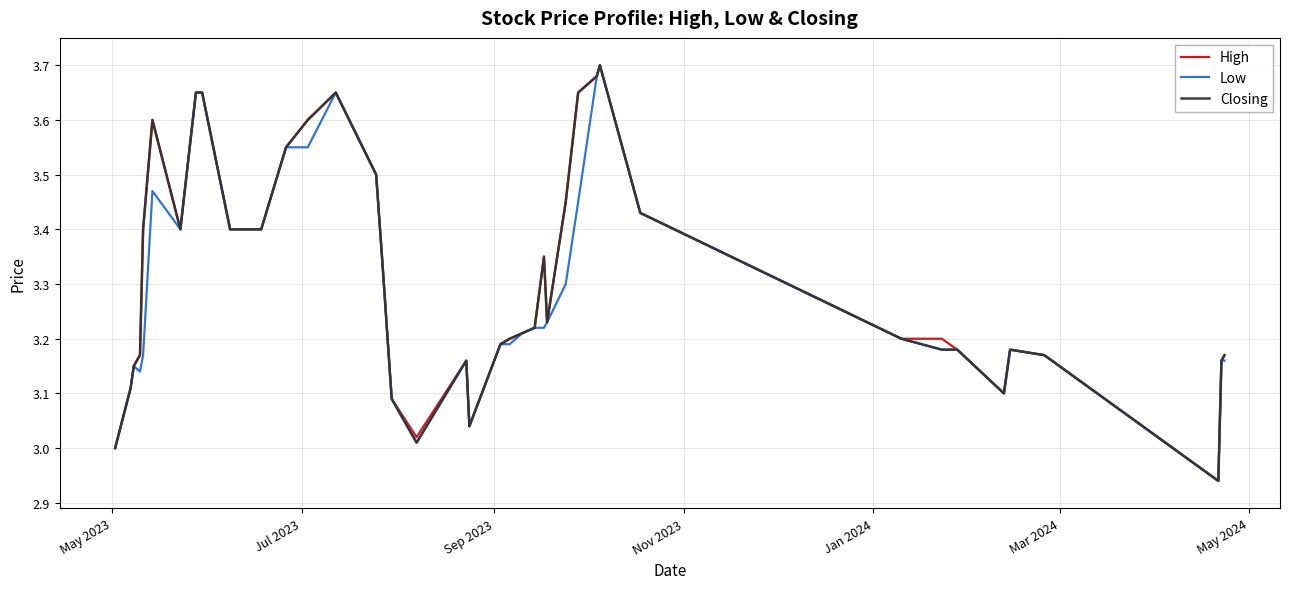

What are all the series names shown in the legend?

High, Low, Closing